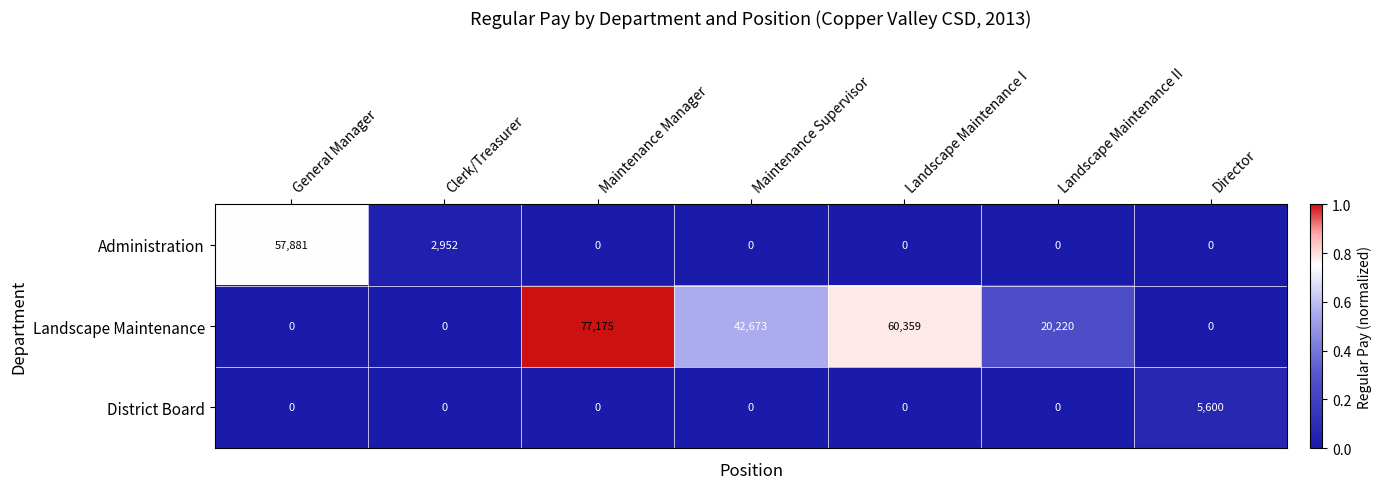

What is the difference between the highest and lowest values at Clerk/Treasurer?

2952